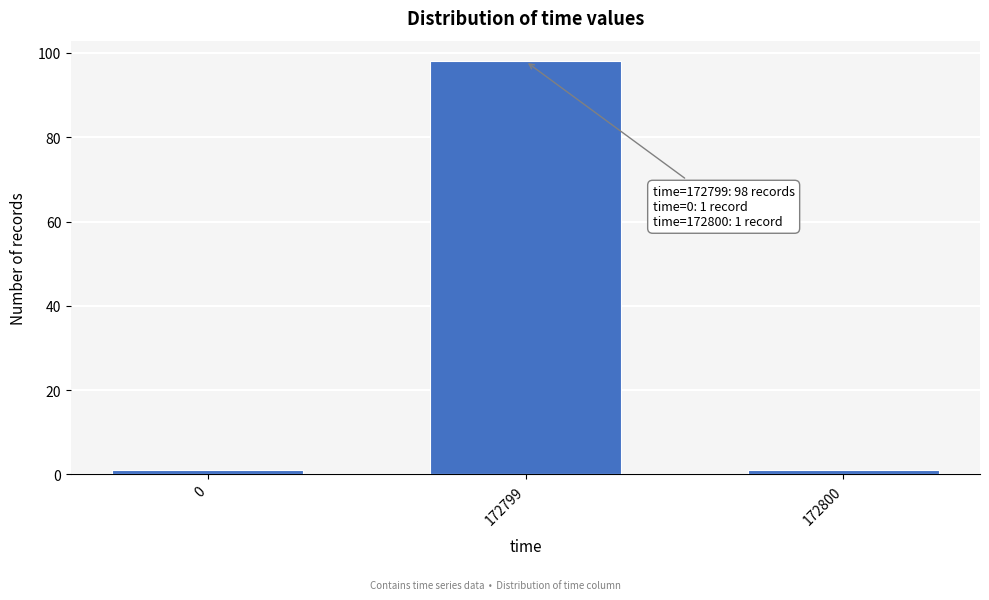

Reading right to left, list all the values displayed in this chart.

172800=1	172799=98	0=1